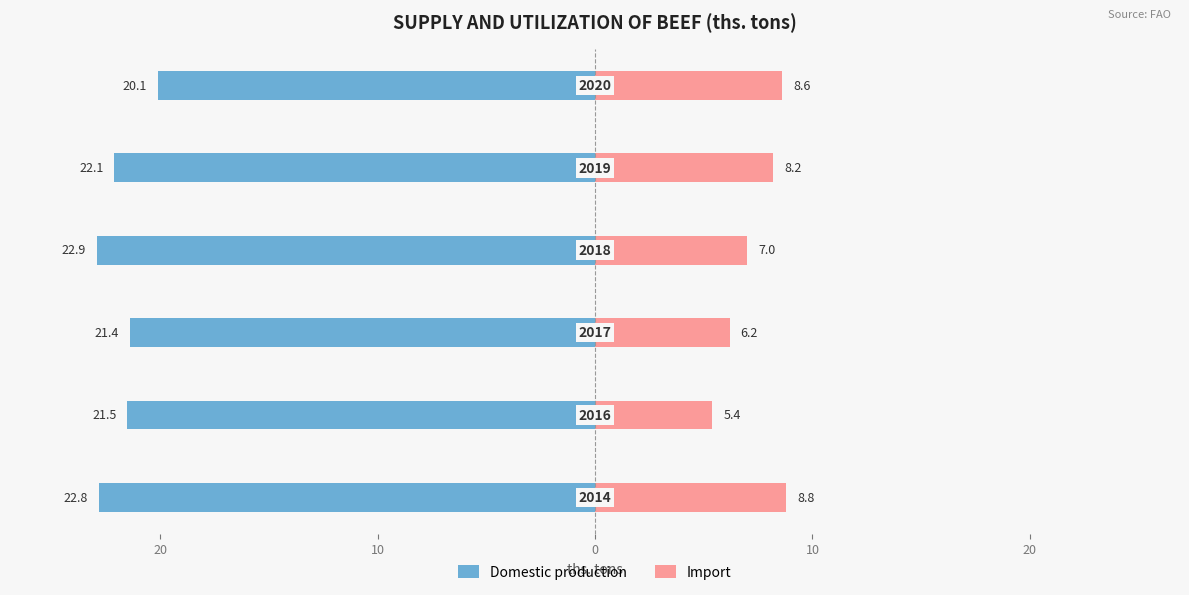

Reading left to right, extract all data points from this chart.

Domestic production: -22.8	-21.5	-21.4	-22.9	-22.1	-20.1
Import: 8.8	5.4	6.2	7.0	8.2	8.6